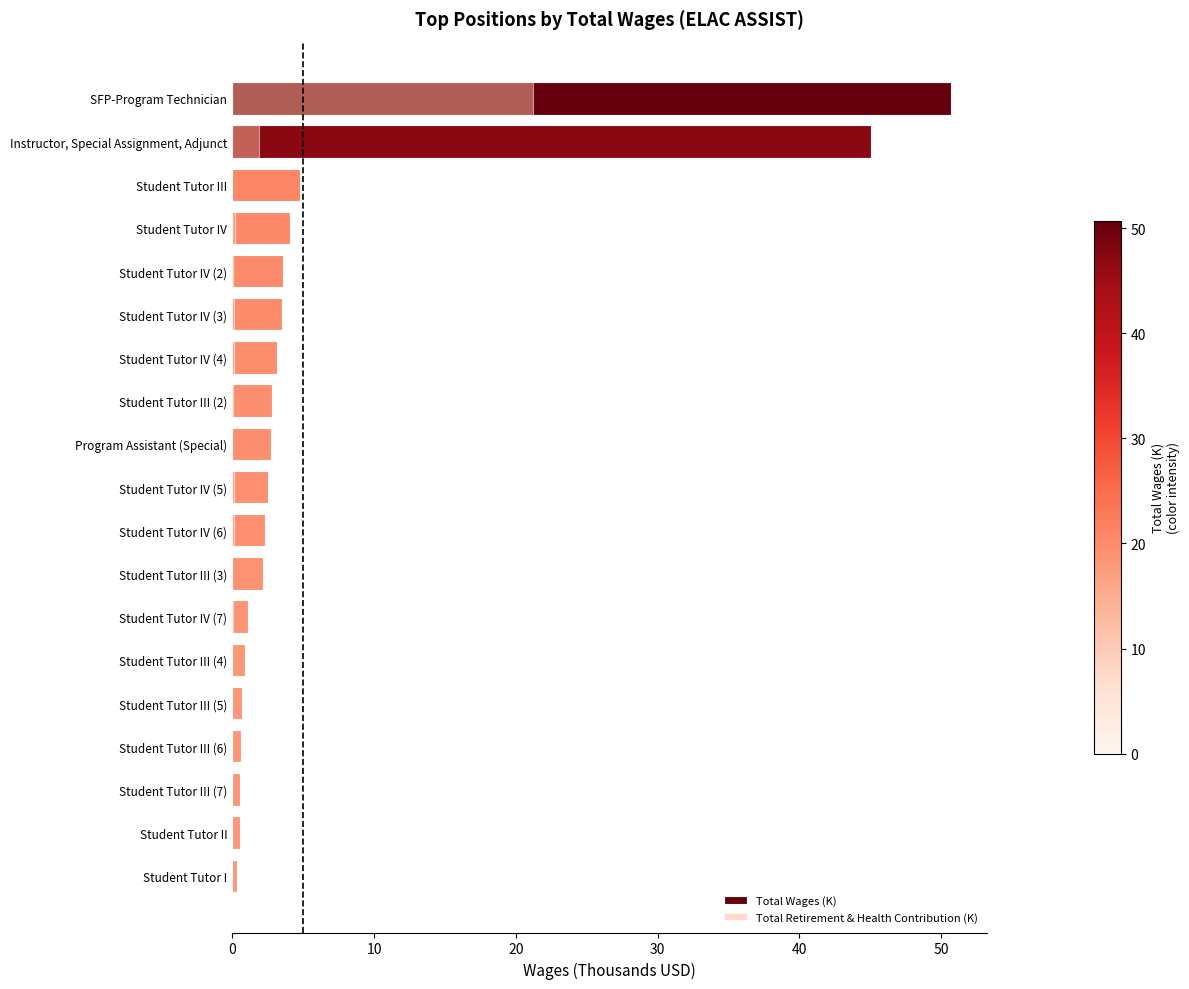

What is the value of the Total Retirement & Health Contribution (K) bar at the 5th from the left?

0.1